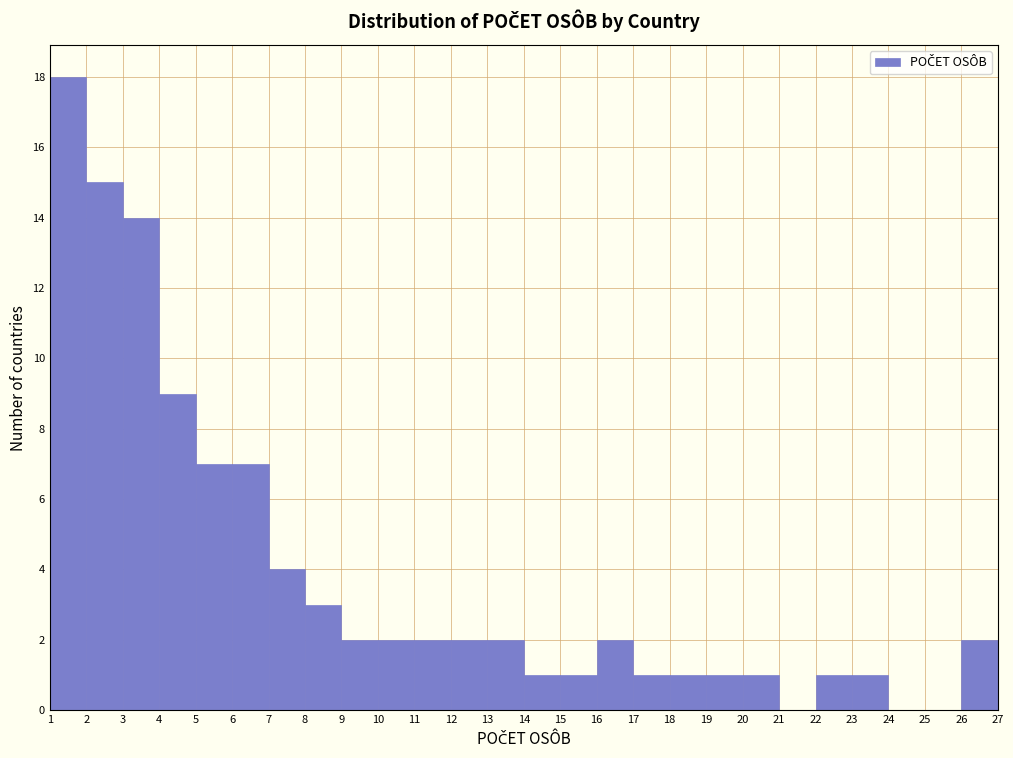

How tall is the bar that spans 19 to 20 on the x-axis? The values are not printed on the chart, so give them approximately, as read against the axis.

1